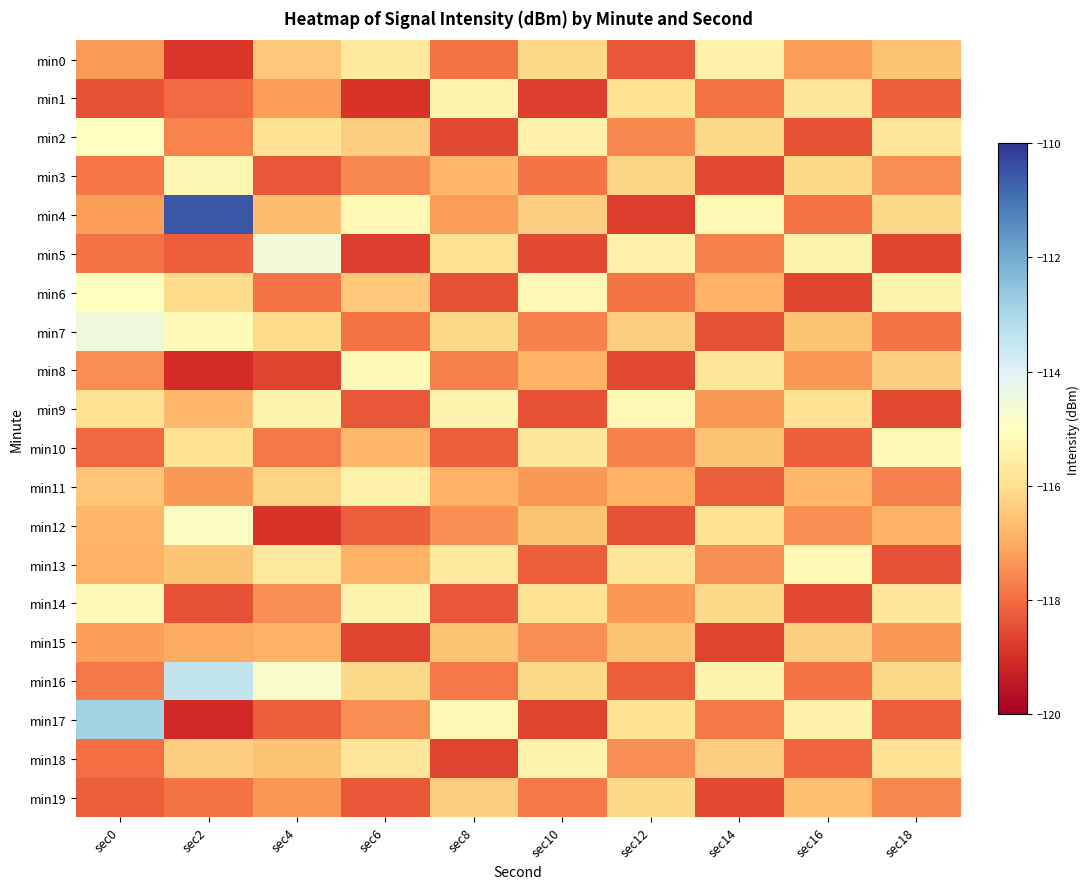

Rank the series by their maximum value, from highest to lowest.

min4, min17, min16, min7, min5, min12, min2, min6, min8, min14, min9, min10, min13, min3, min1, min18, min0, min11, min19, min15